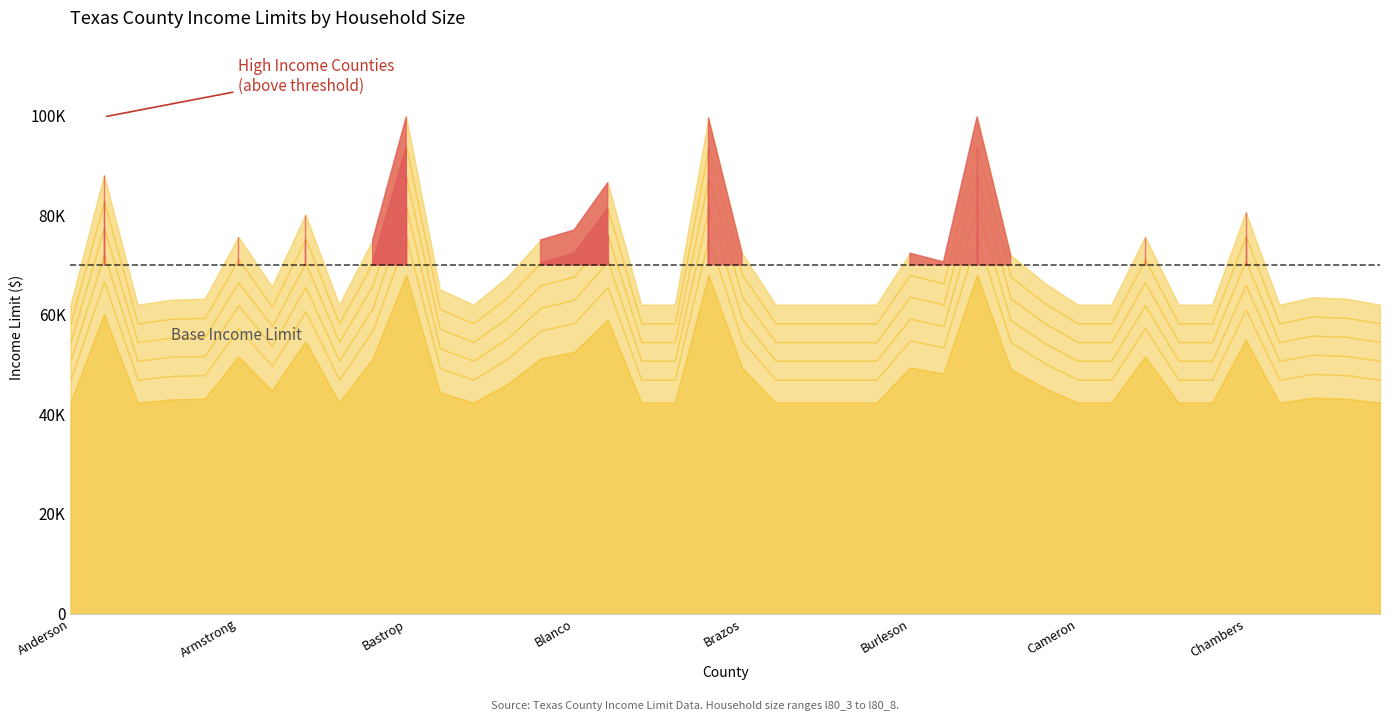

Which series has the largest total across all categories?

l80_8